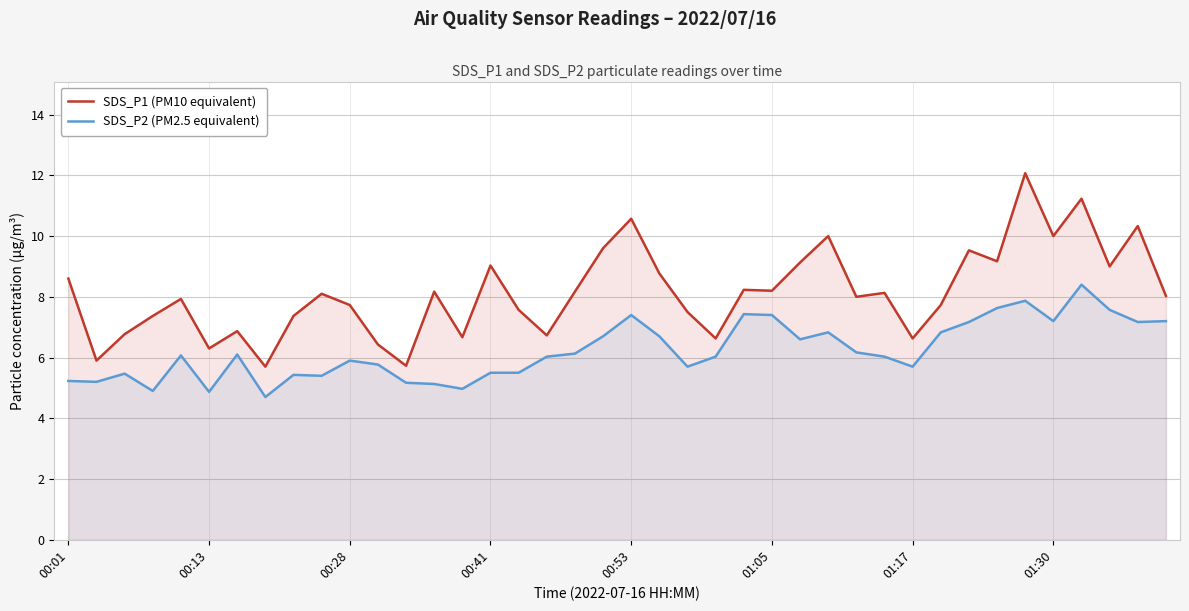

True or false: SDS_P2 (PM2.5 equivalent) has a value of 6.6 at 26.

True